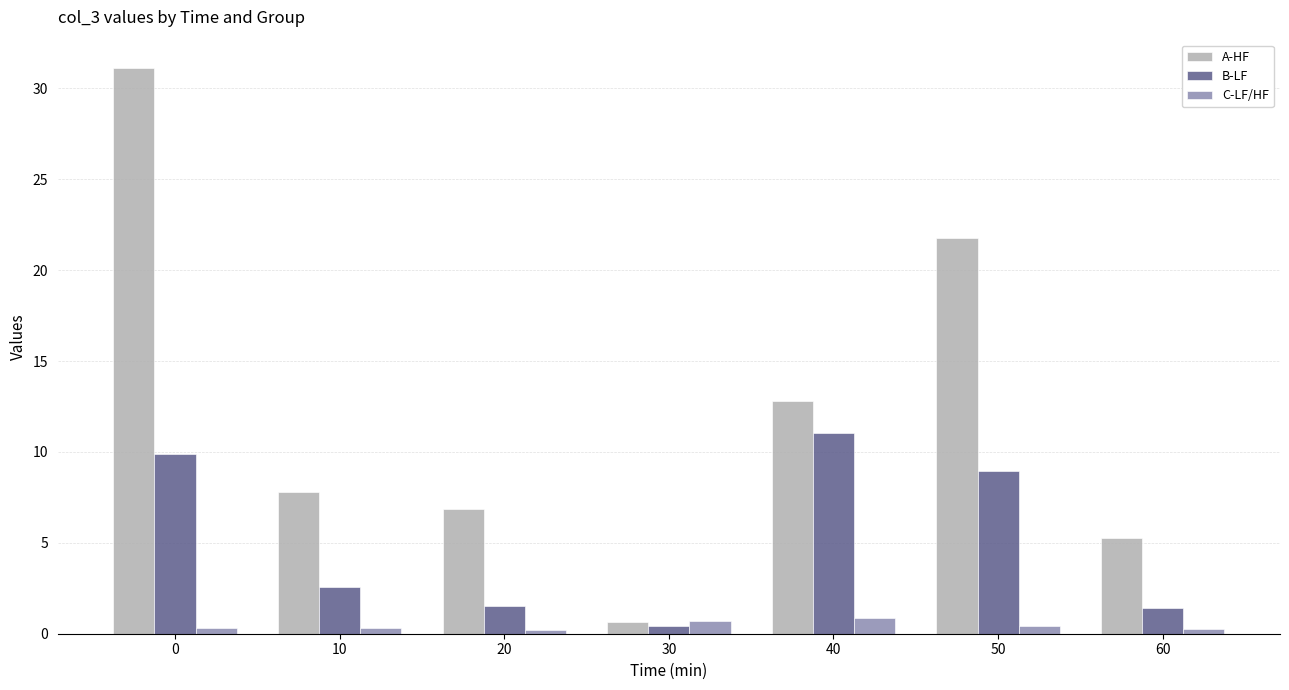

How many values in the B-LF series exceed 2?

4